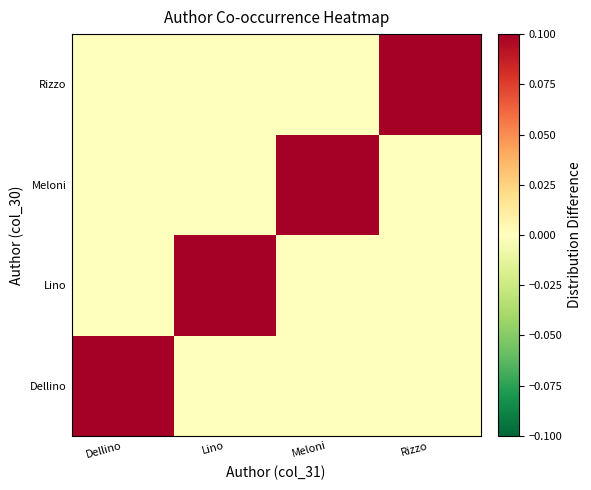

Reading right to left, what are all the values shown in this chart?

Dellino: Rizzo=0.0	Meloni=0.0	Lino=0.0	Dellino=0.1
Lino: Rizzo=0.0	Meloni=0.0	Lino=0.1	Dellino=0.0
Meloni: Rizzo=0.0	Meloni=0.1	Lino=0.0	Dellino=0.0
Rizzo: Rizzo=0.1	Meloni=0.0	Lino=0.0	Dellino=0.0